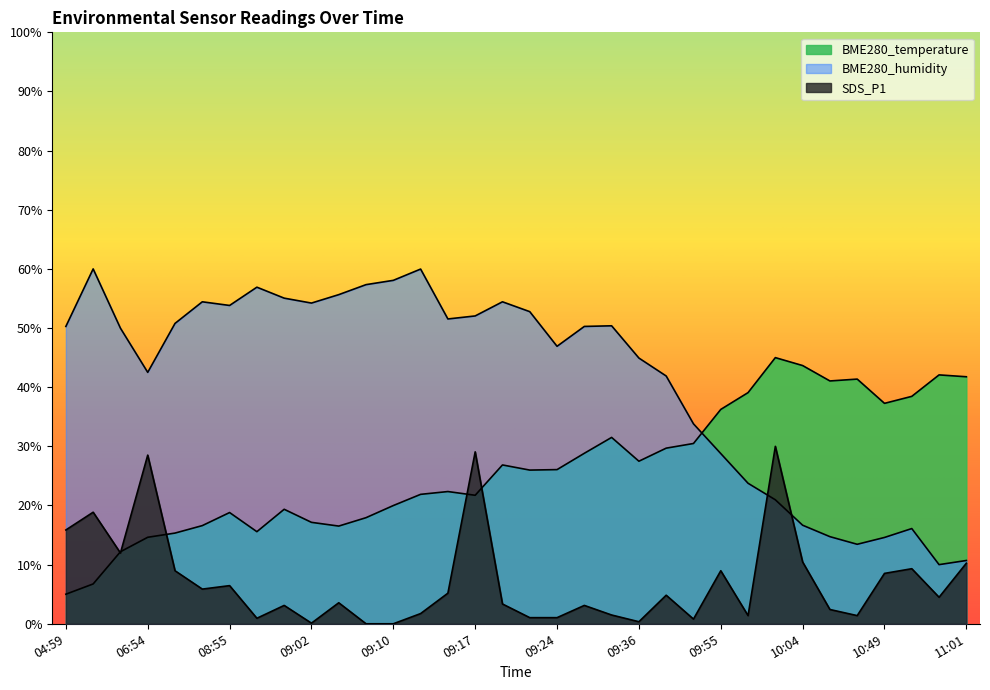

What are all the series names shown in the legend?

SDS_P1, BME280_humidity, BME280_temperature